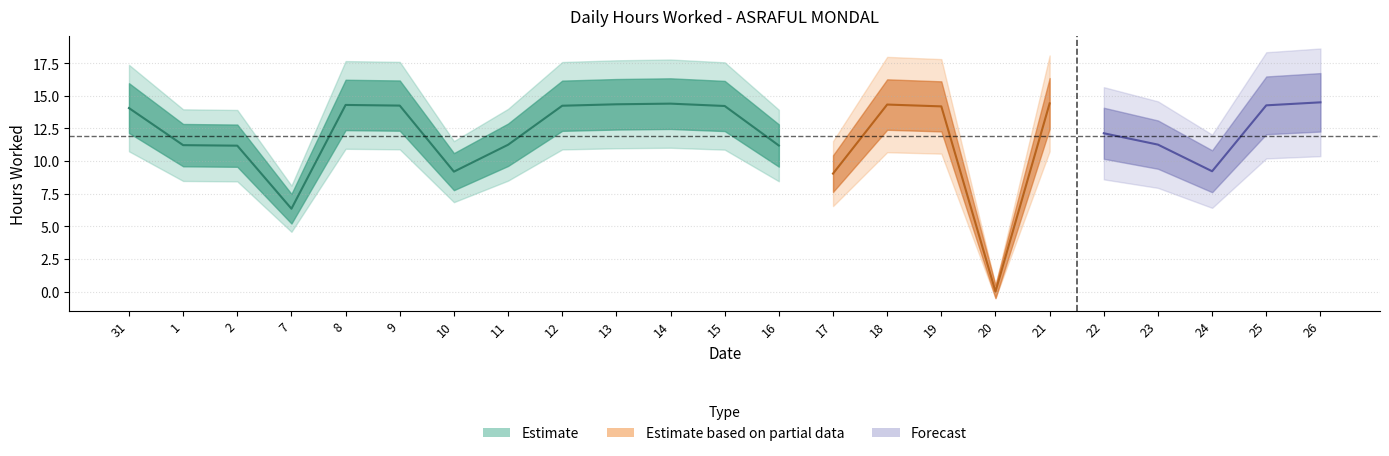

Is this an area chart (filled region under the line)?

No